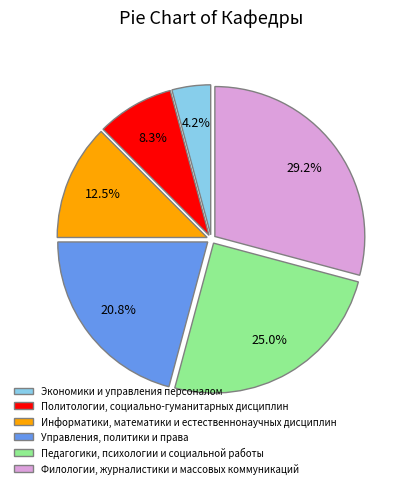

To the nearest percent, what portion does Управления, политики и права represent?

21%